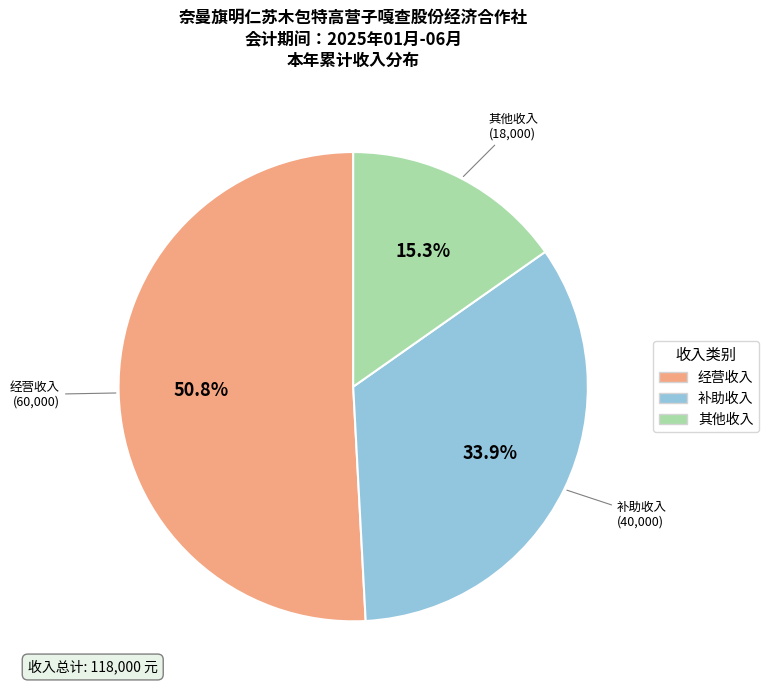

Does 经营收入 represent more than half of the total?

Yes